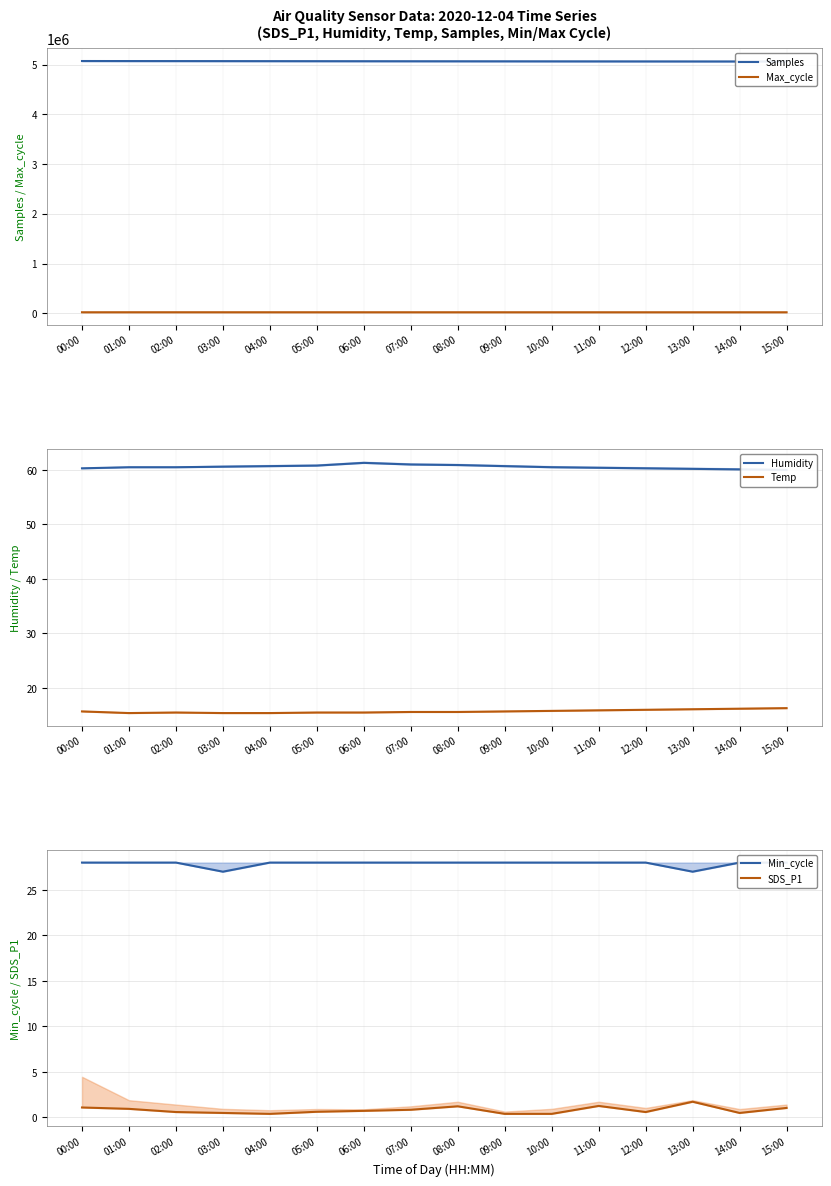

In Temp, how many points are higher than both neighbors (excluding endpoints)?

1